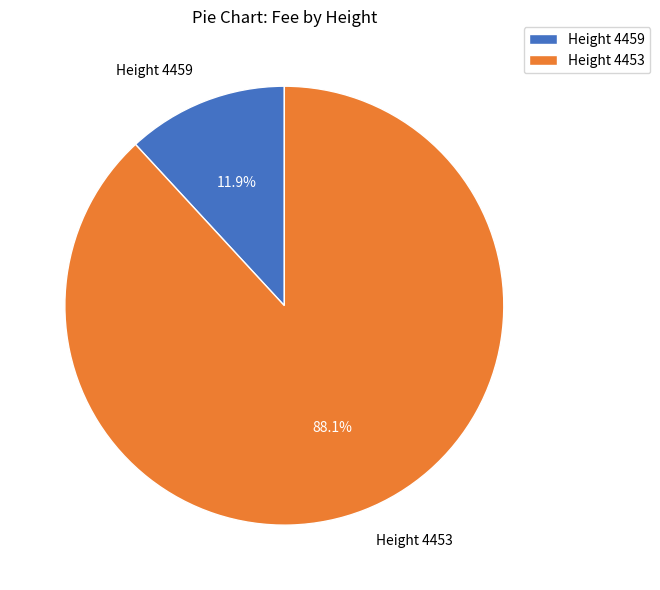

How many slices are in this pie chart?

2